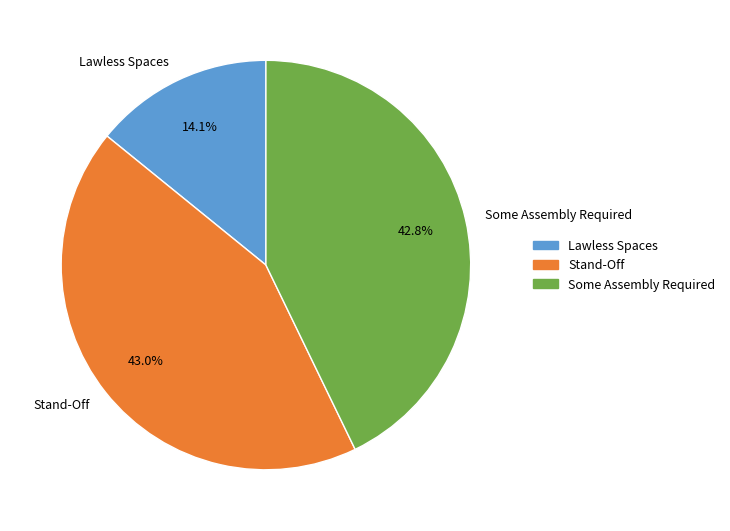

Combined, do Lawless Spaces and Some Assembly Required account for over 50%?

Yes